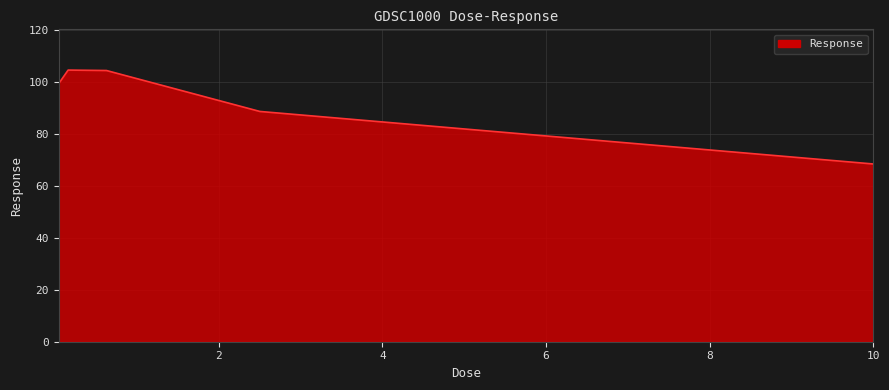

What is the greatest value displayed?

104.5